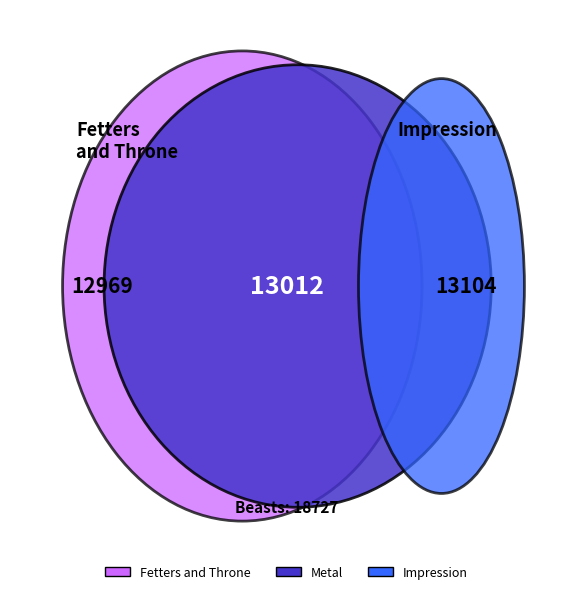

To the nearest percent, what is the average slice percentage?

25%